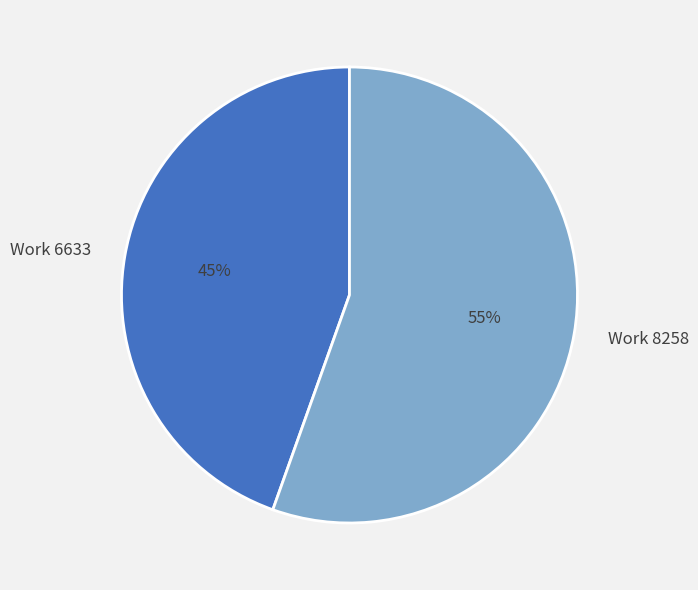

Is the sum of Work 8258 and Work 6633 greater than half?

Yes